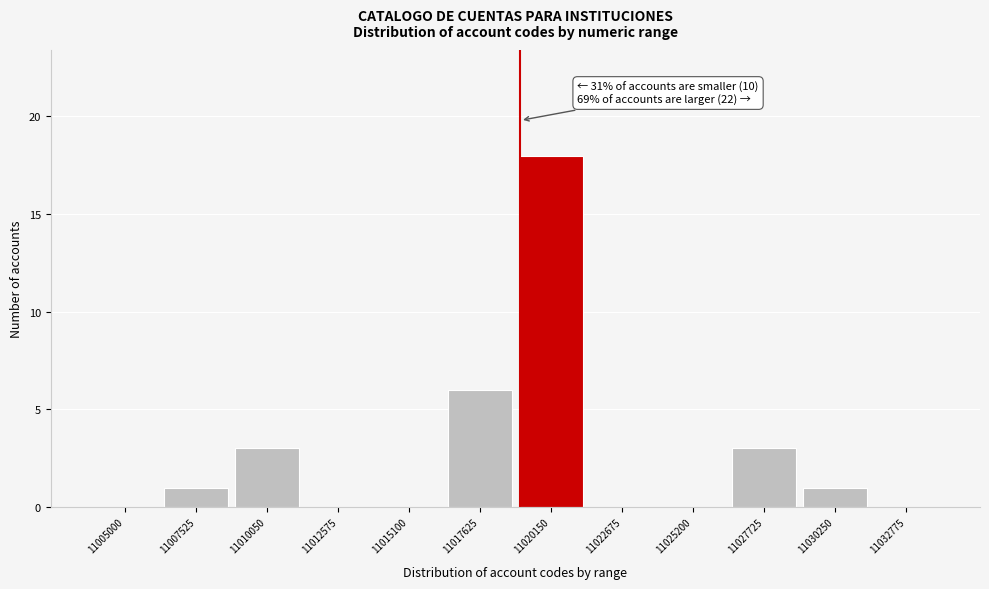

Reading left to right, transcribe all the data shown in this chart.

11005000=0	11007525=1	11010050=3	11012575=0	11015100=0	11017625=6	11020150=18	11022675=0	11025200=0	11027725=3	11030250=1	11032775=0